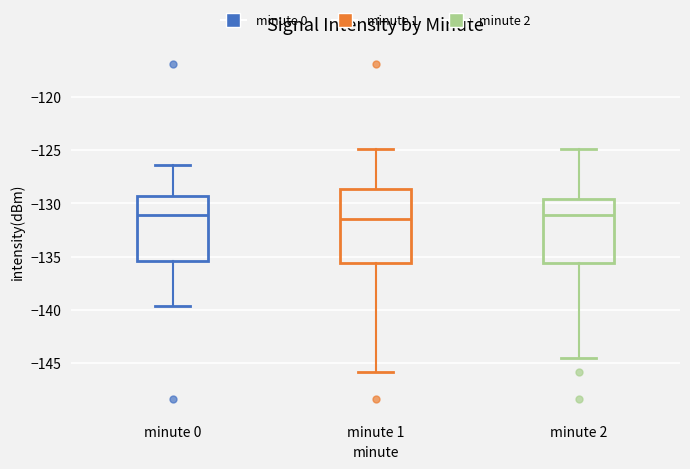

Where is the upper edge of the box for minute 2 on the y-axis? The values are not printed on the chart, so give them approximately, as read against the axis.

-129.5